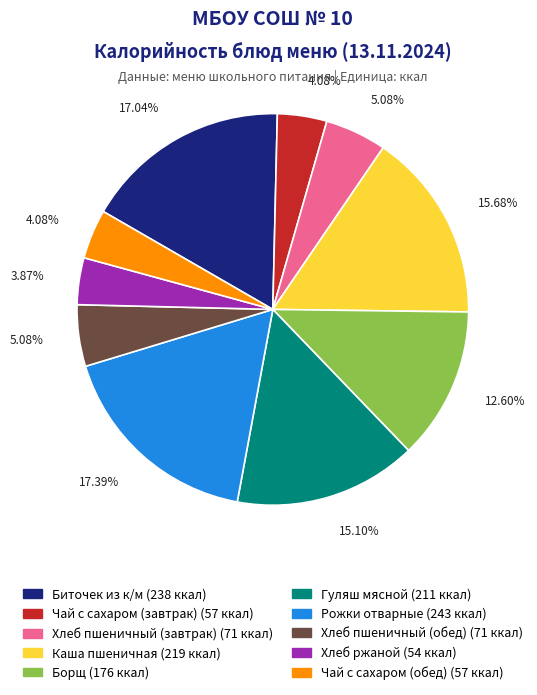

Is there a majority slice in this chart?

No